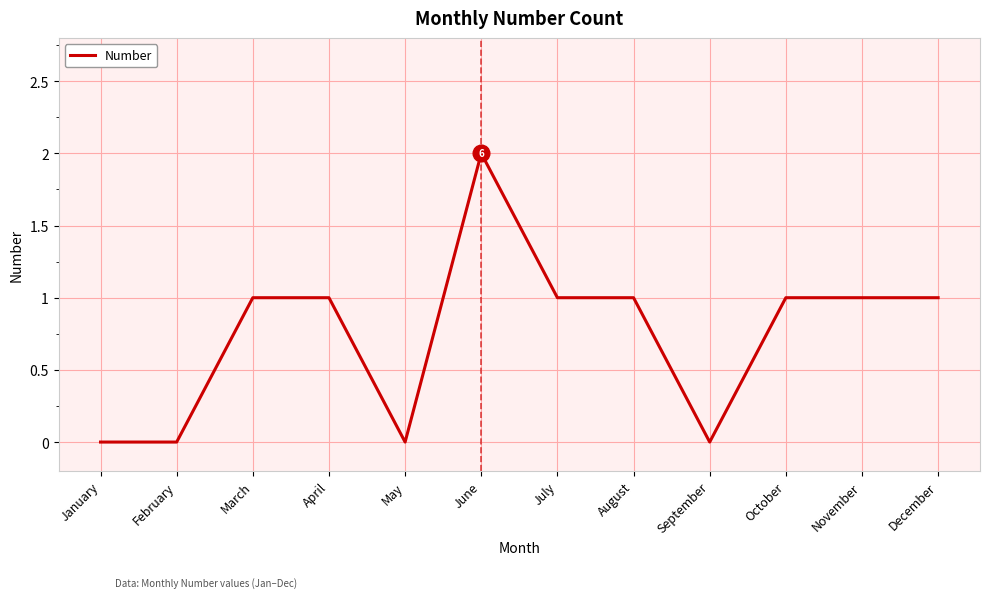

Is it true that the value at March is 0?

False